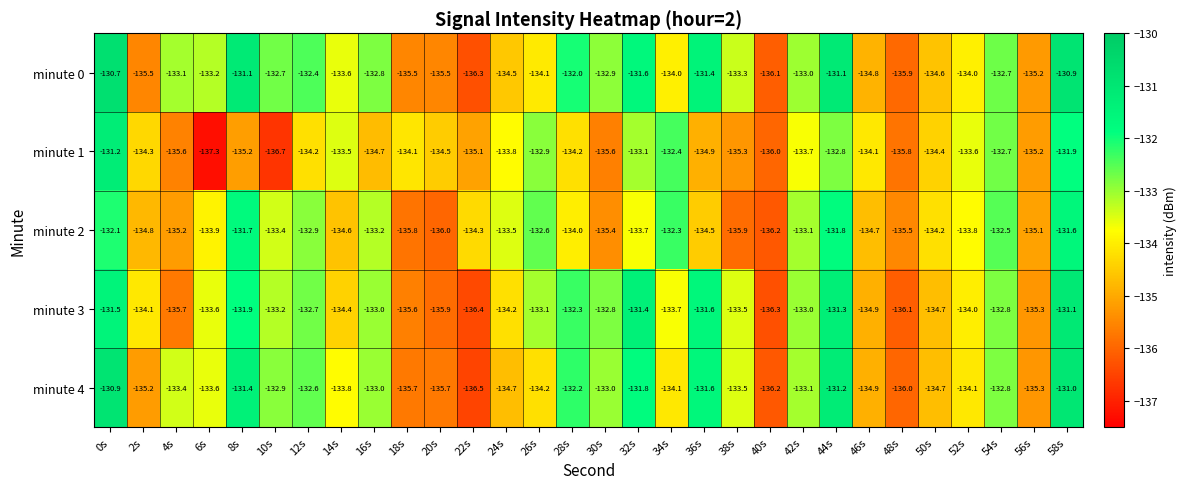

What is the total value across all series at 2s?

-673.9